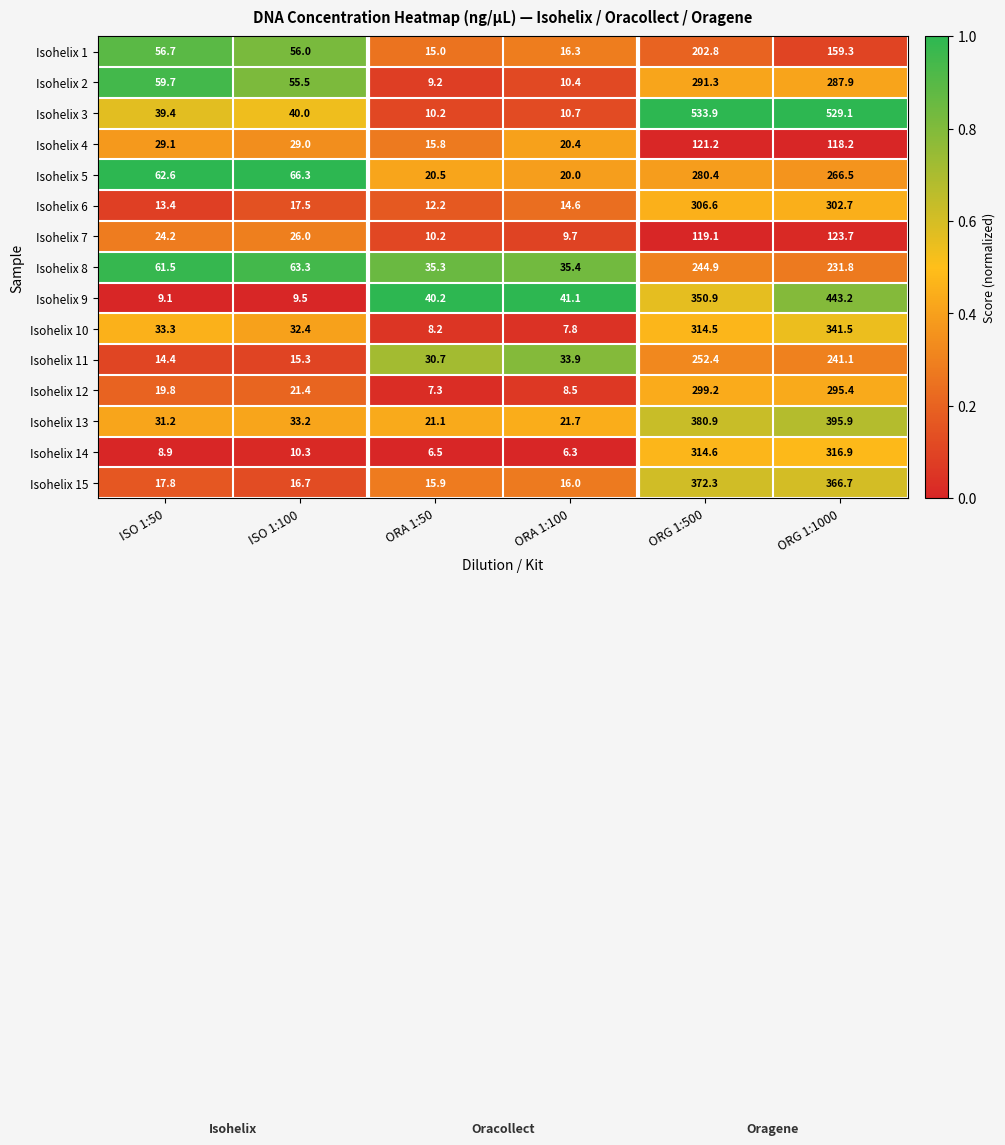

True or false: Isohelix 10 has a value of 461.8 at ORG 1:1000.

False